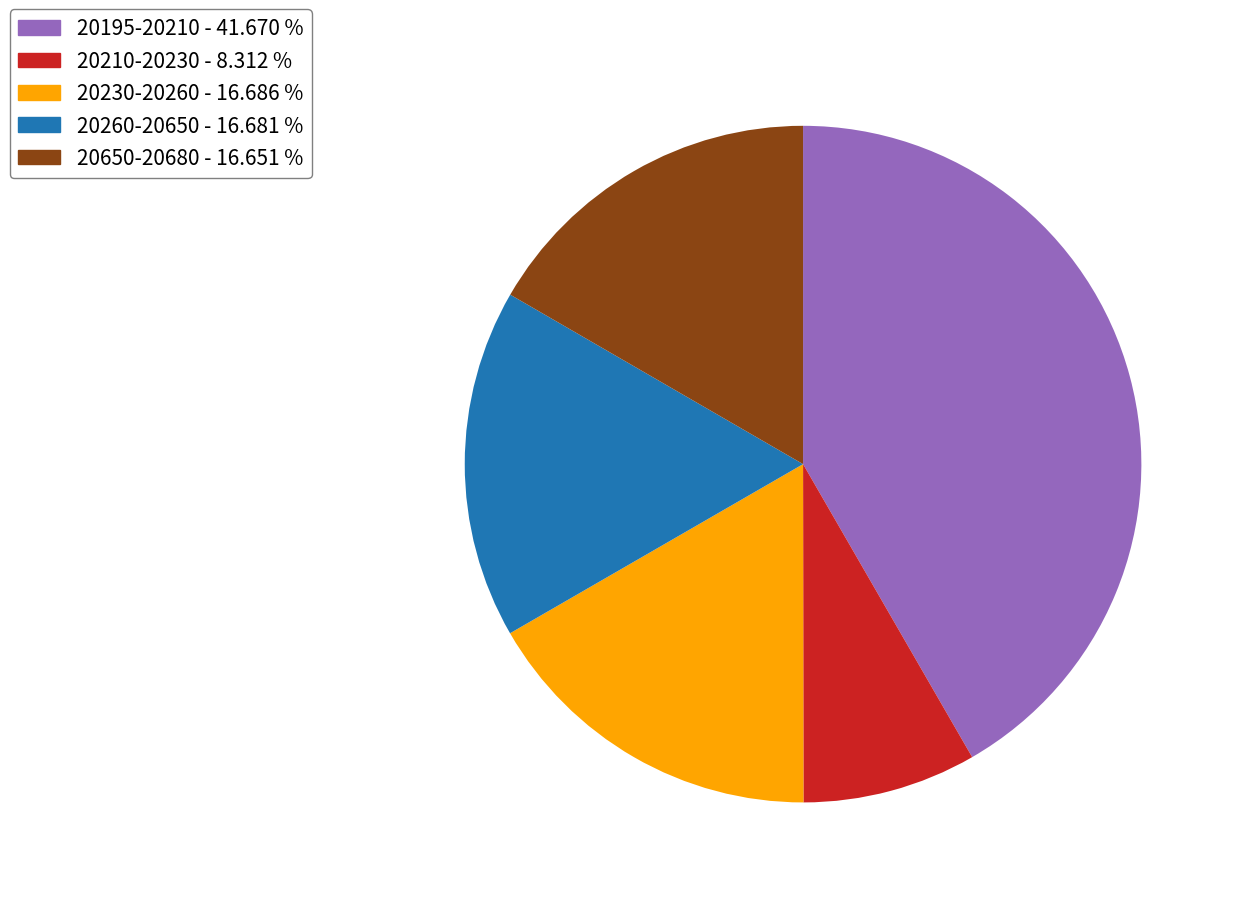

Is the sum of 20260-20650 - 16.681 % and 20210-20230 - 8.312 % greater than half?

No